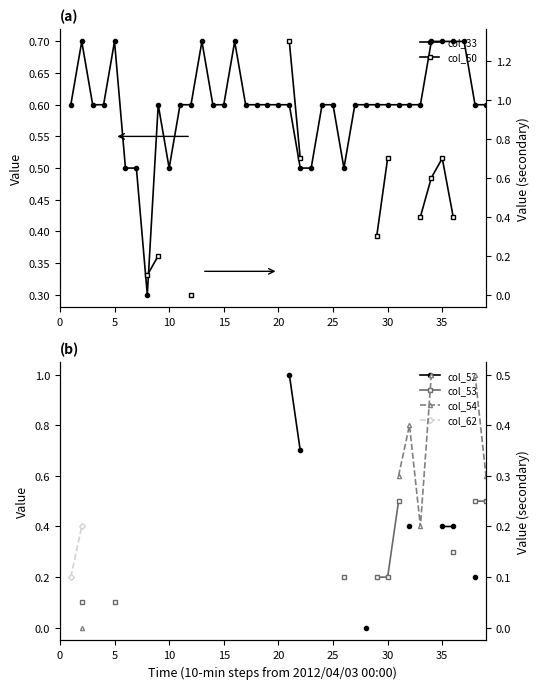

True or false: col_54 has more than 1 points higher than both neighbors.

False